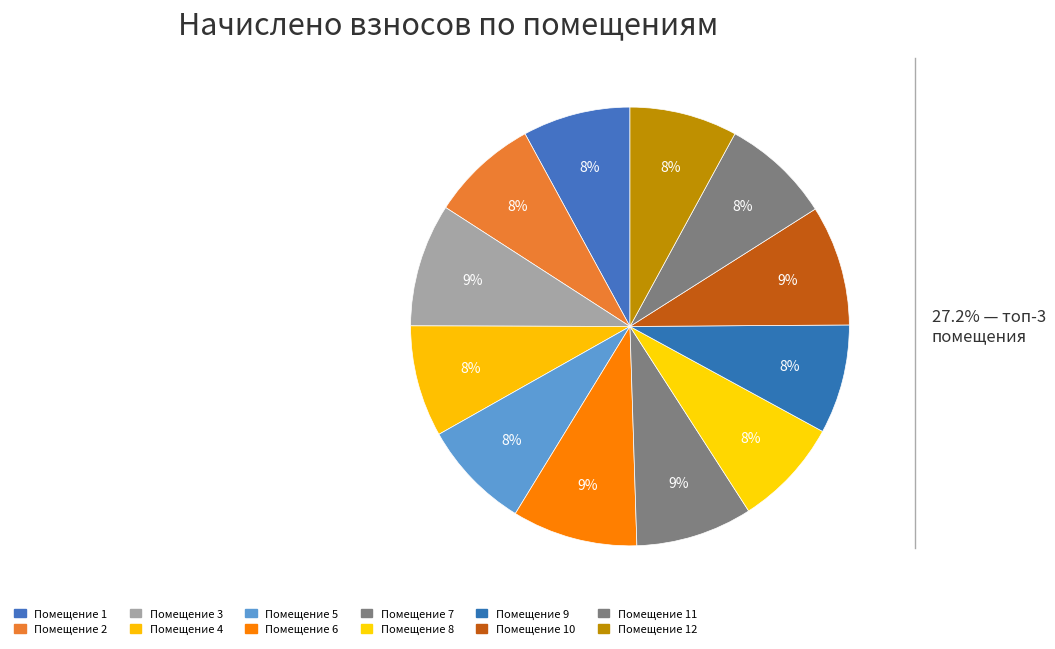

Count the number of slices in the pie.

12